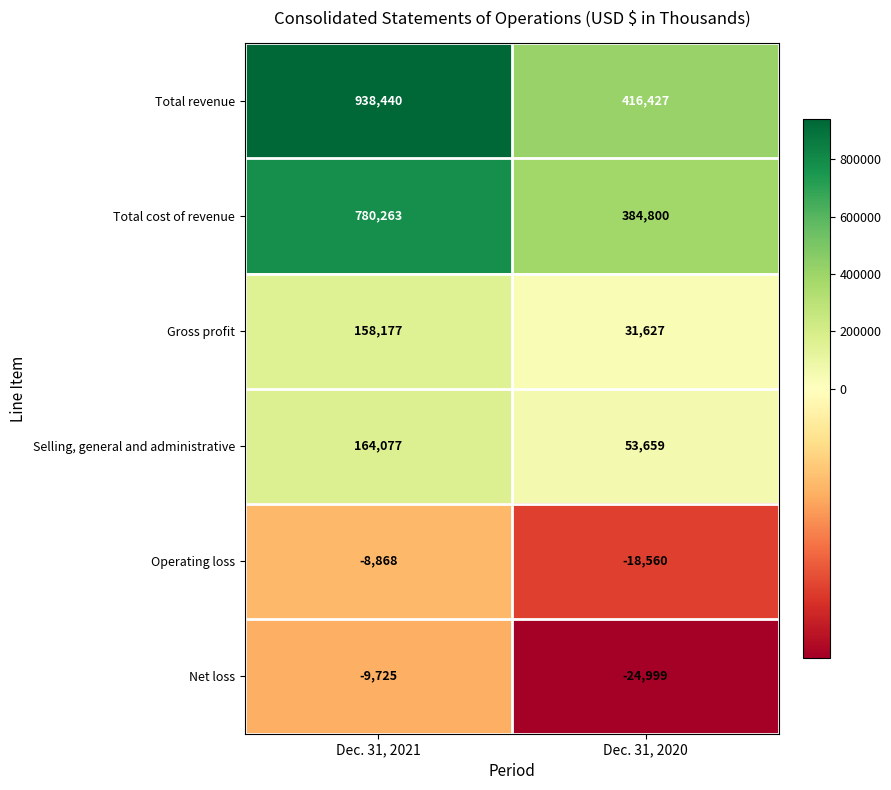

Which series changed the most between Dec. 31, 2021 and Dec. 31, 2020?

Total revenue